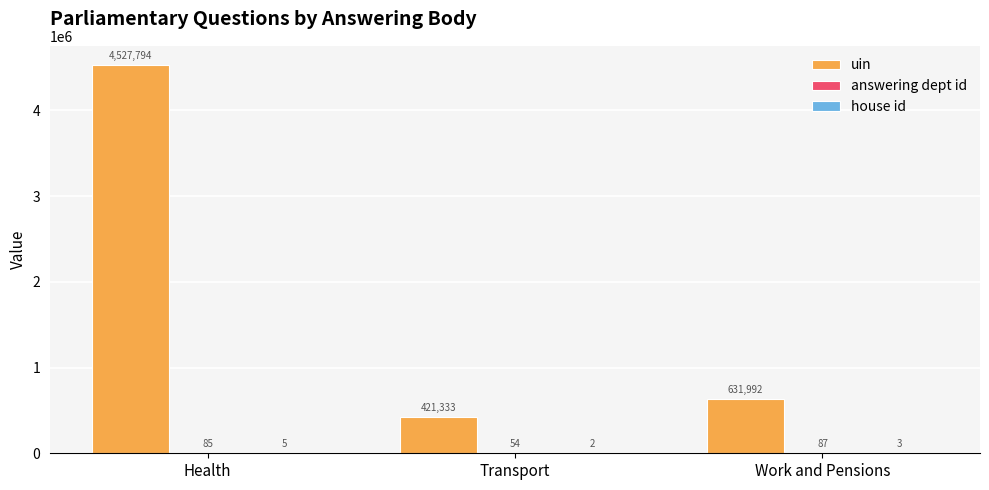

The value of uin at Health is 4527794. True or false?

True